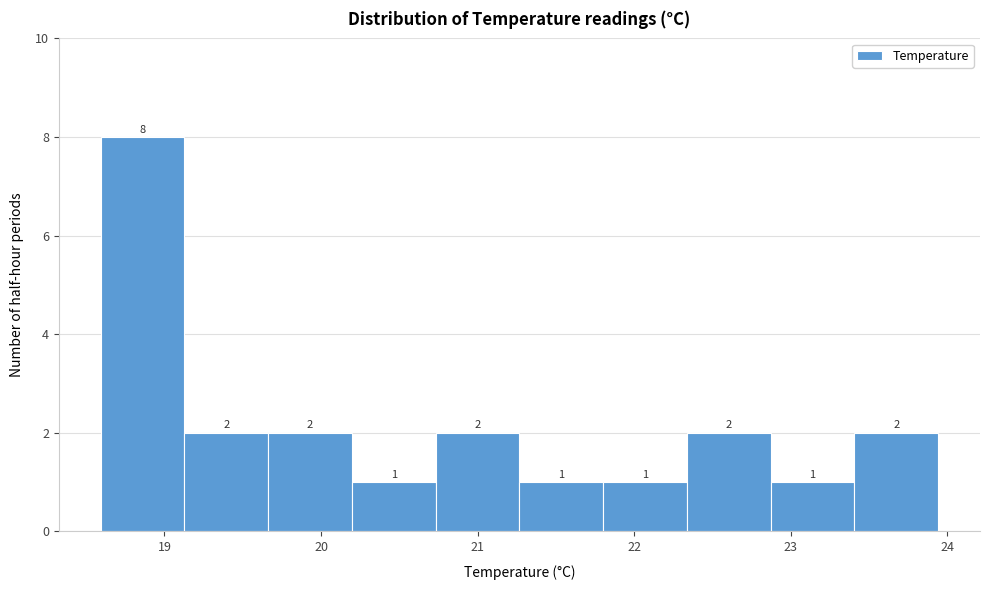

Reading left to right, transcribe this chart: for each bar, give the range it covers on the x-axis and its height. The bar edges are not printed on the chart, so give them approximately, as read against the axis.

18.6 to 19.1: 8
19.1 to 19.7: 2
19.7 to 20.2: 2
20.2 to 20.7: 1
20.7 to 21.3: 2
21.3 to 21.8: 1
21.8 to 22.3: 1
22.3 to 22.9: 2
22.9 to 23.4: 1
23.4 to 23.9: 2